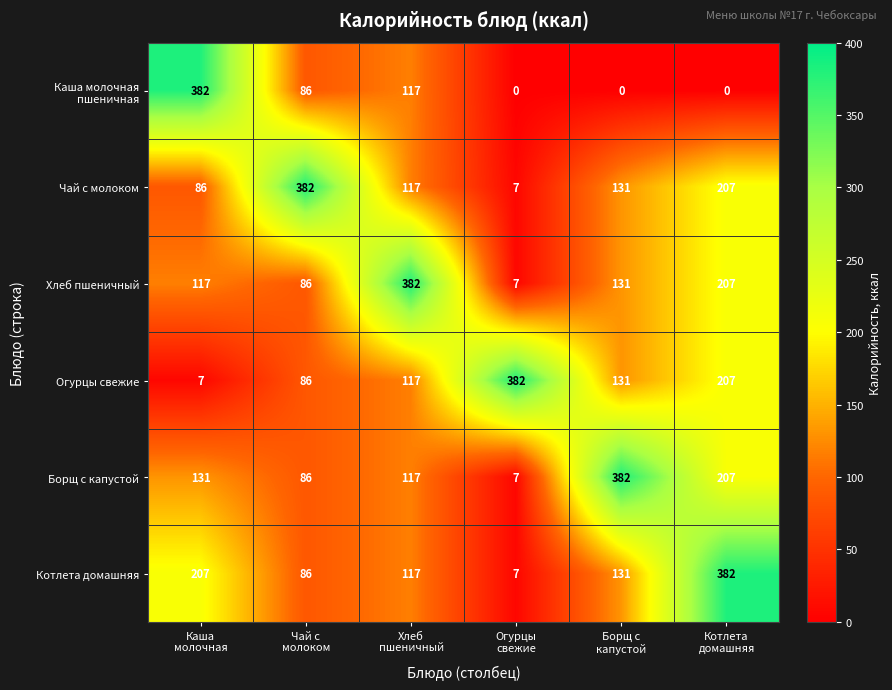

What is the highest value of the Огурцы свежие series?

382